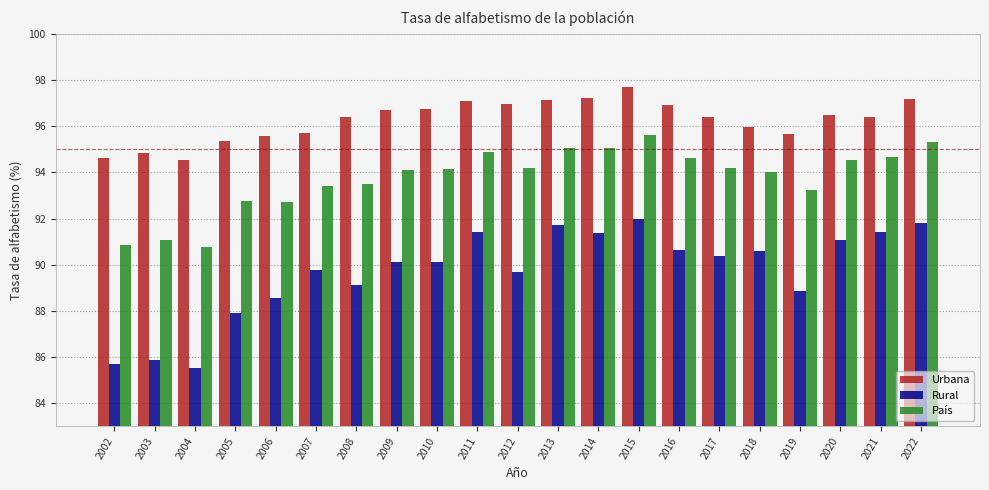

Which label corresponds to the largest value in the chart?

2015